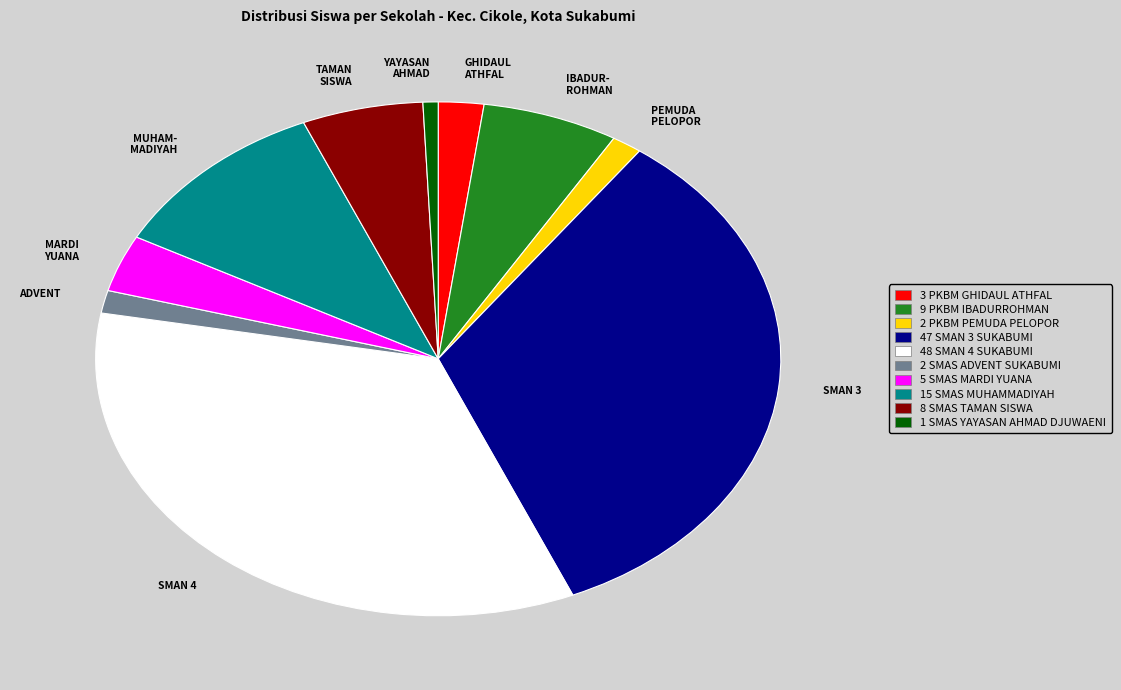

What is the ratio of the value at MUHAM- MADIYAH to the value at YAYASAN AHMAD?

15.0